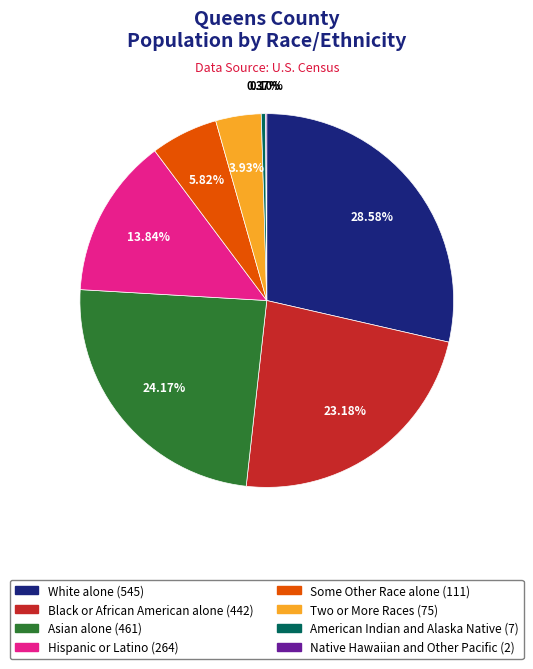

True or false: Hispanic or Latino accounts for 14% of the total.

True